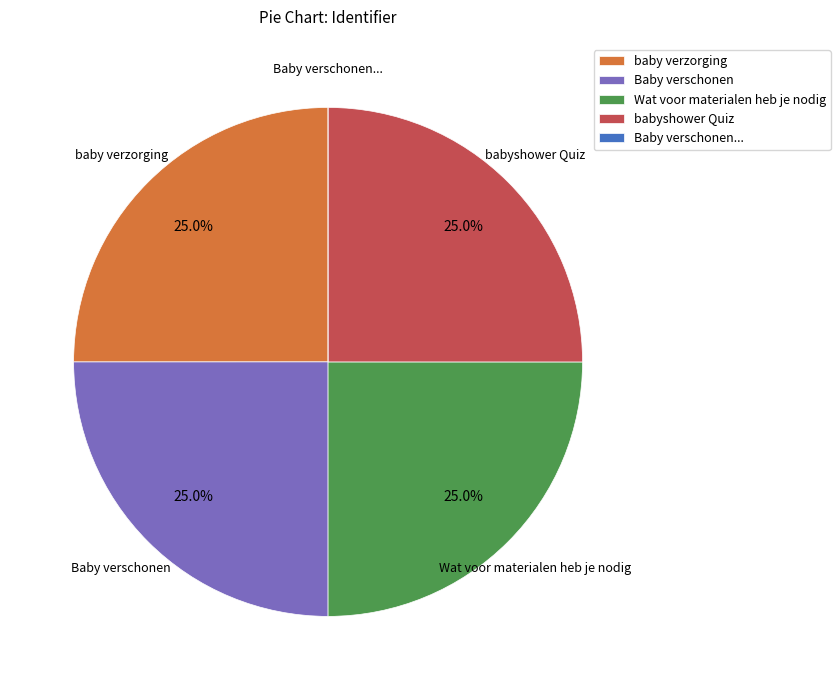

What percentage is the babyshower Quiz slice, to the nearest percent?

25%